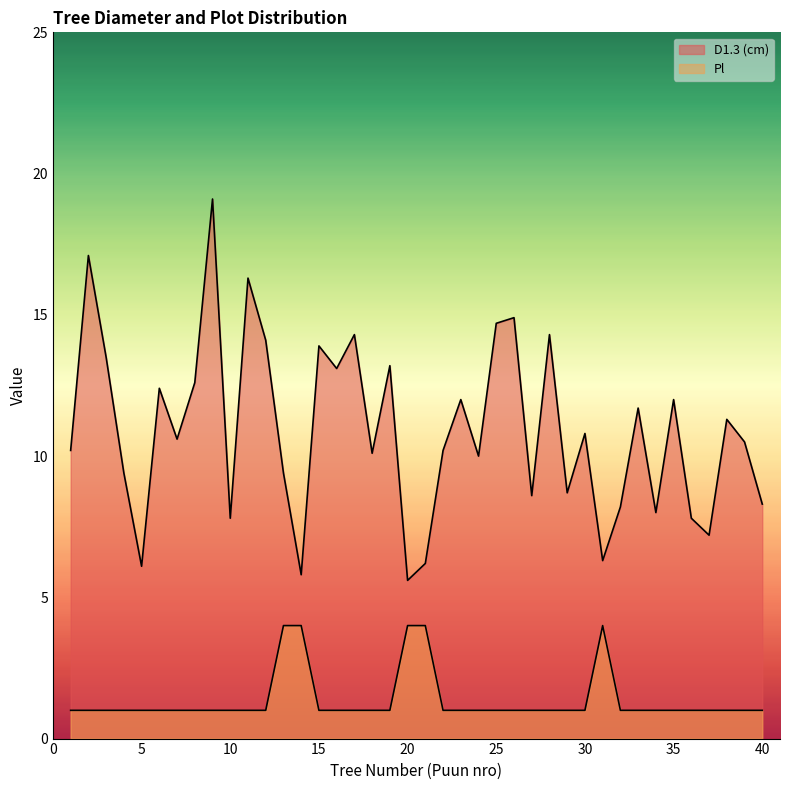

Reading left to right, transcribe all the data shown in this chart.

D1.3 (cm): 1=10.2	2=17.1	3=13.5	4=9.4	5=6.1	6=12.4	7=10.6	8=12.6	9=19.1	10=7.8	11=16.3	12=14.1	13=9.4	14=5.8	15=13.9	16=13.1	17=14.3	18=10.1	19=13.2	20=5.6	21=6.2	22=10.2	23=12.0	24=10.0	25=14.7	26=14.9	27=8.6	28=14.3	29=8.7	30=10.8	31=6.3	32=8.2	33=11.7	34=8.0	35=12.0	36=7.8	37=7.2	38=11.3	39=10.5	40=8.3
Pl: 1=1.0	2=1.0	3=1.0	4=1.0	5=1.0	6=1.0	7=1.0	8=1.0	9=1.0	10=1.0	11=1.0	12=1.0	13=4.0	14=4.0	15=1.0	16=1.0	17=1.0	18=1.0	19=1.0	20=4.0	21=4.0	22=1.0	23=1.0	24=1.0	25=1.0	26=1.0	27=1.0	28=1.0	29=1.0	30=1.0	31=4.0	32=1.0	33=1.0	34=1.0	35=1.0	36=1.0	37=1.0	38=1.0	39=1.0	40=1.0